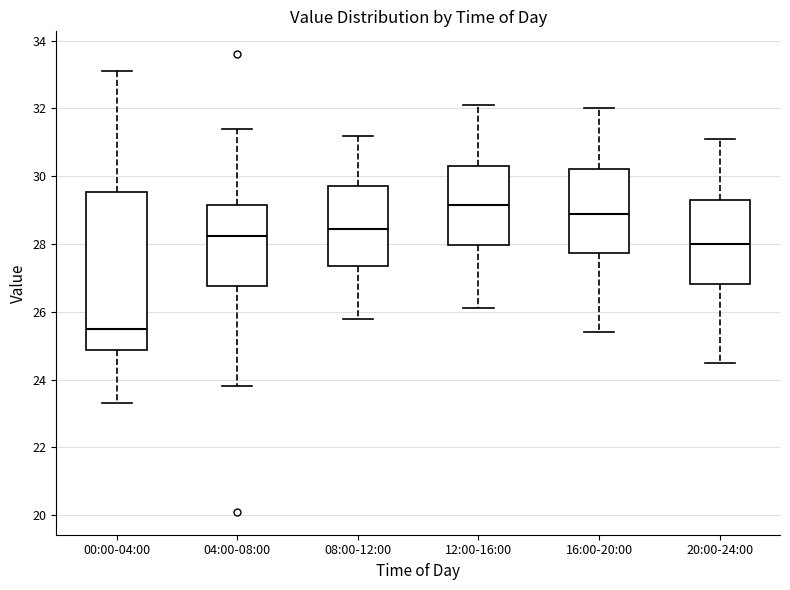

Which box has the highest median line?

12:00-16:00